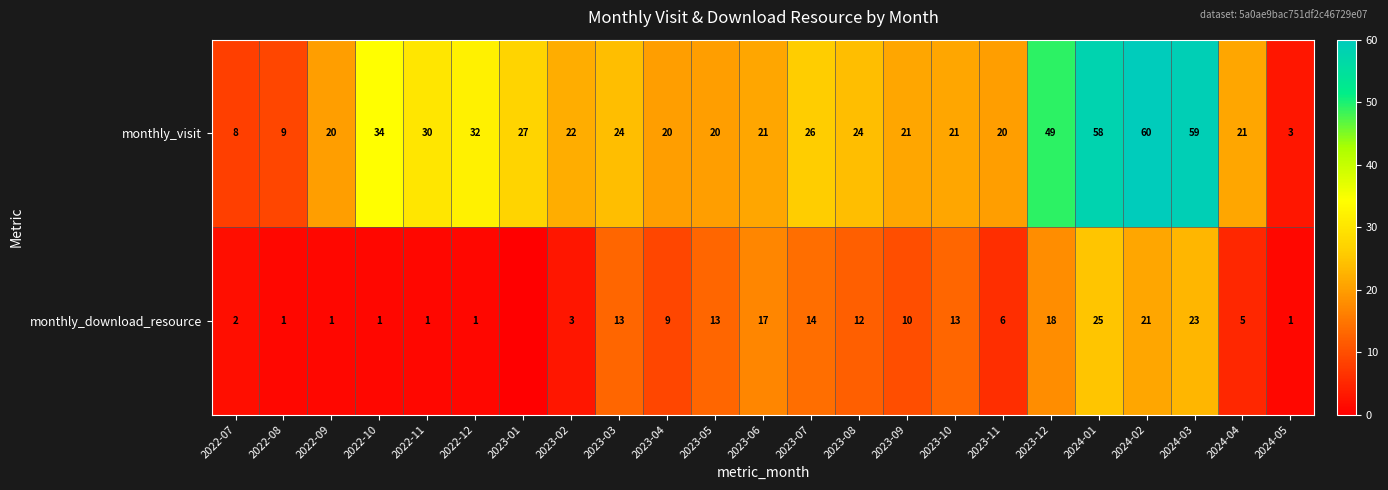

What is the difference between the second highest and second lowest values in the monthly_visit series?

51